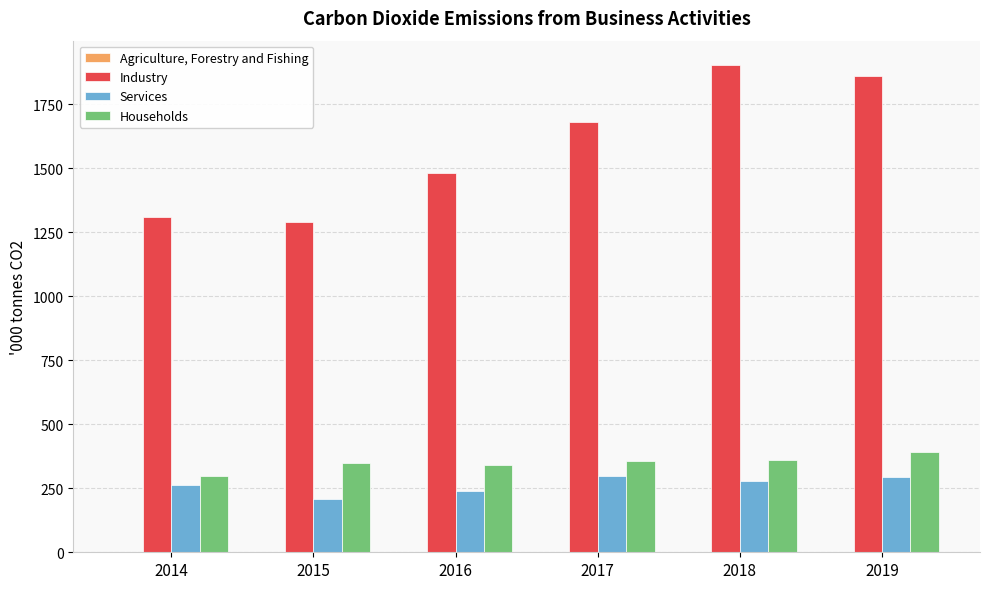

Is the value of Households at 2019 greater than the value of Industry at 2014?

No